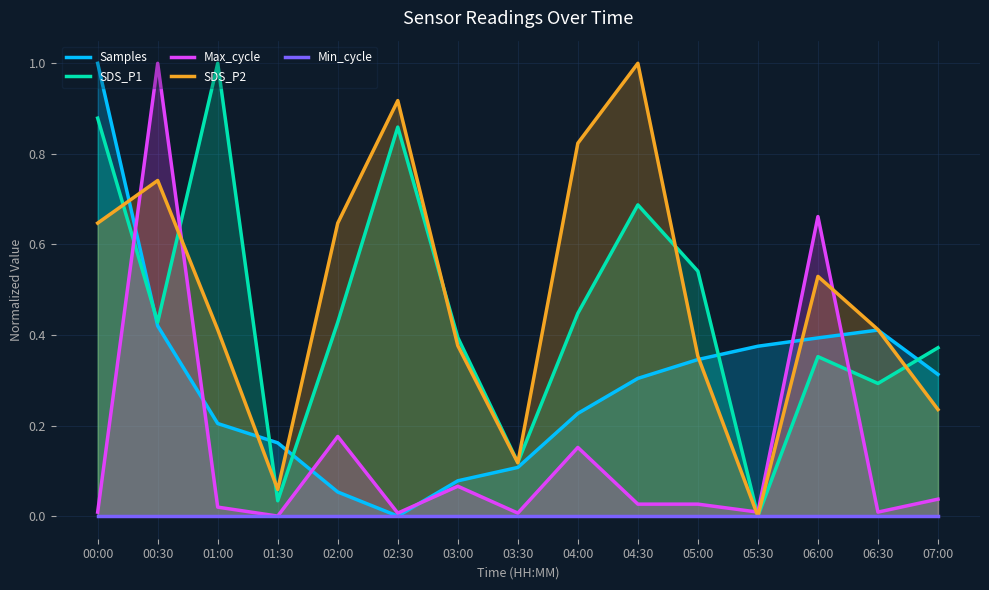

What is the greatest value displayed?

1.0